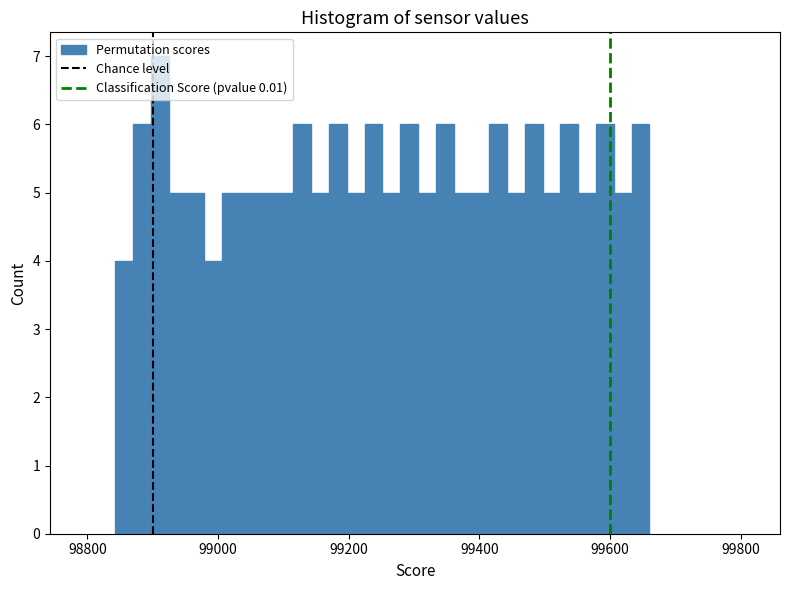

Around what value on the x-axis is the tallest bar? Give the approximate position of its centre, as read against the axis.

98920